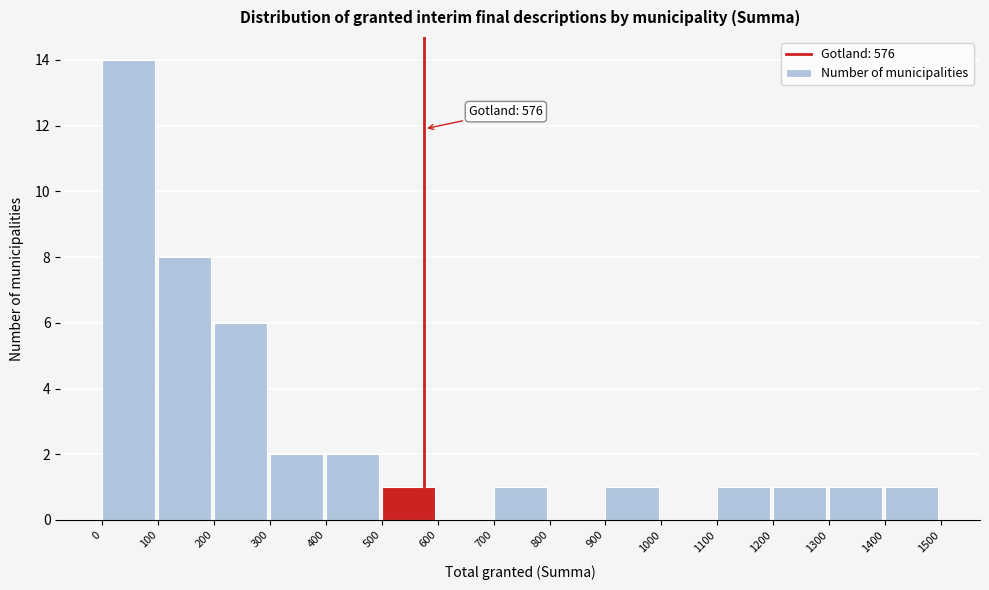

Which range on the x-axis has the tallest bar?

0 to 100